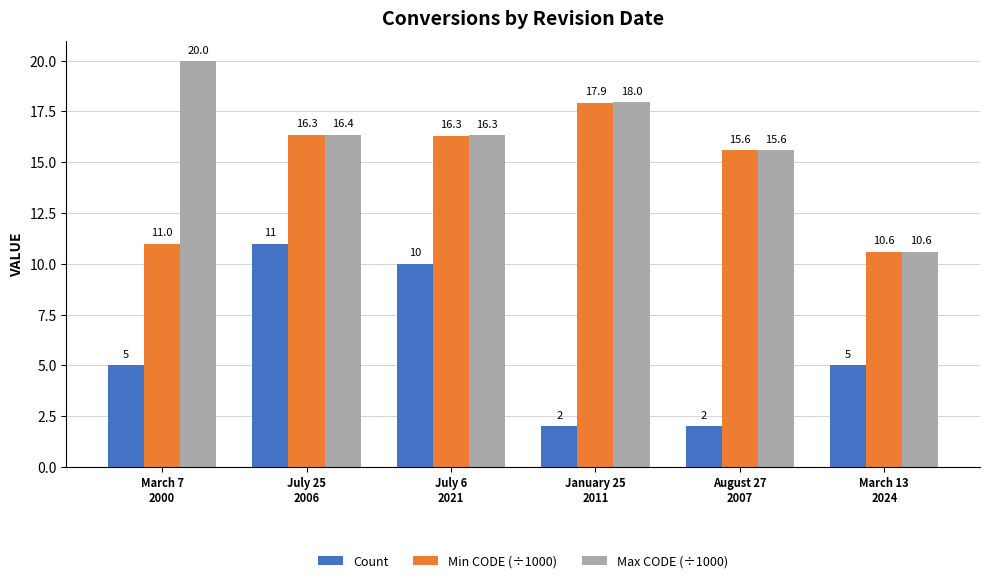

Reading left to right, transcribe all the data shown in this chart.

Count: 5.0	11.0	10.0	2.0	2.0	5.0
Min CODE (÷1000): 11.0	16.3	16.3	17.9	15.6	10.6
Max CODE (÷1000): 20.0	16.4	16.3	18.0	15.6	10.6